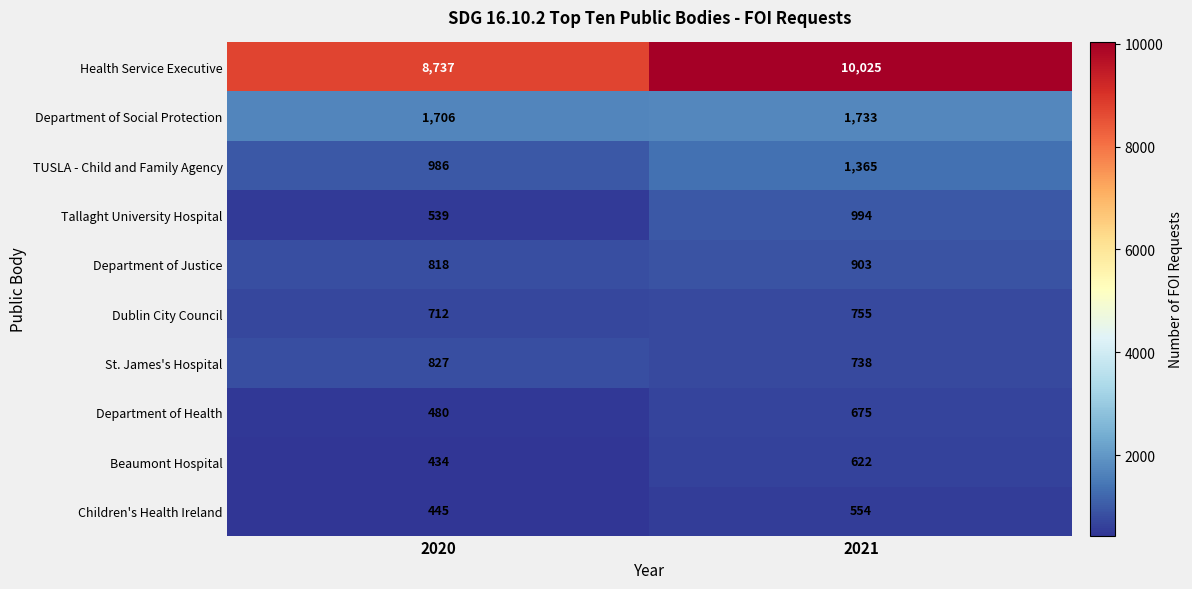

What is the difference between the maximum and minimum values in the St. James's Hospital series?

89